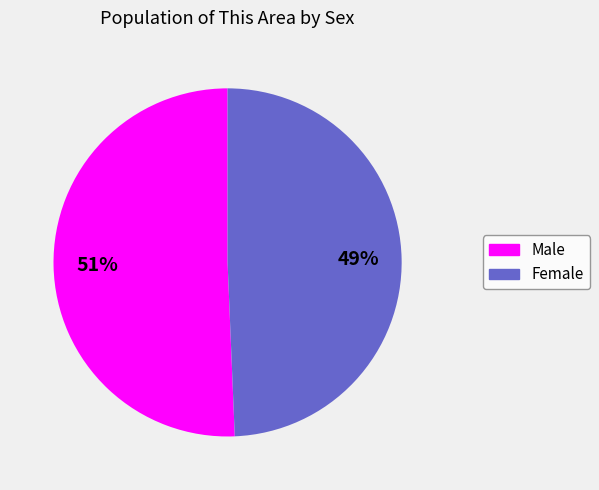

What percentage is the Female slice, to the nearest percent?

49%